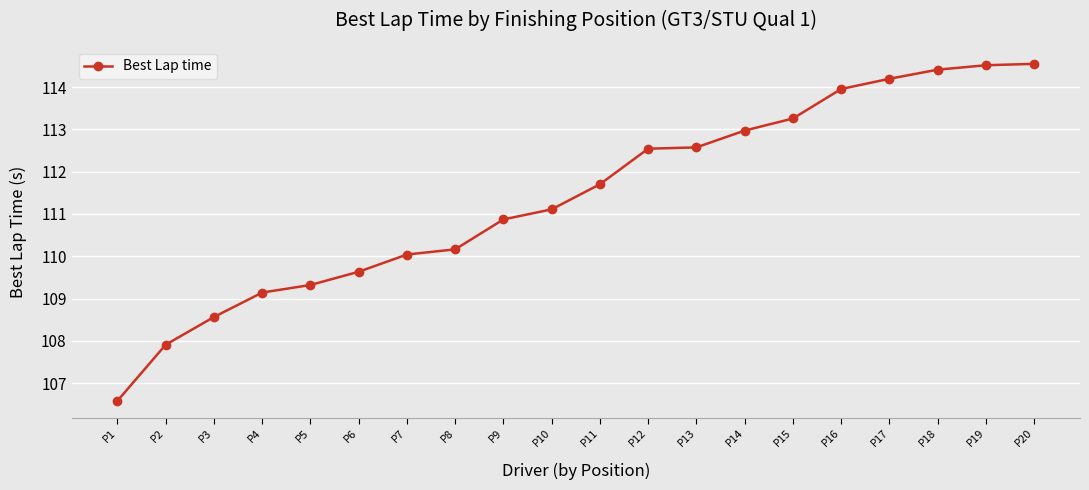

True or false: the data has more than 2 interior local peaks.

False